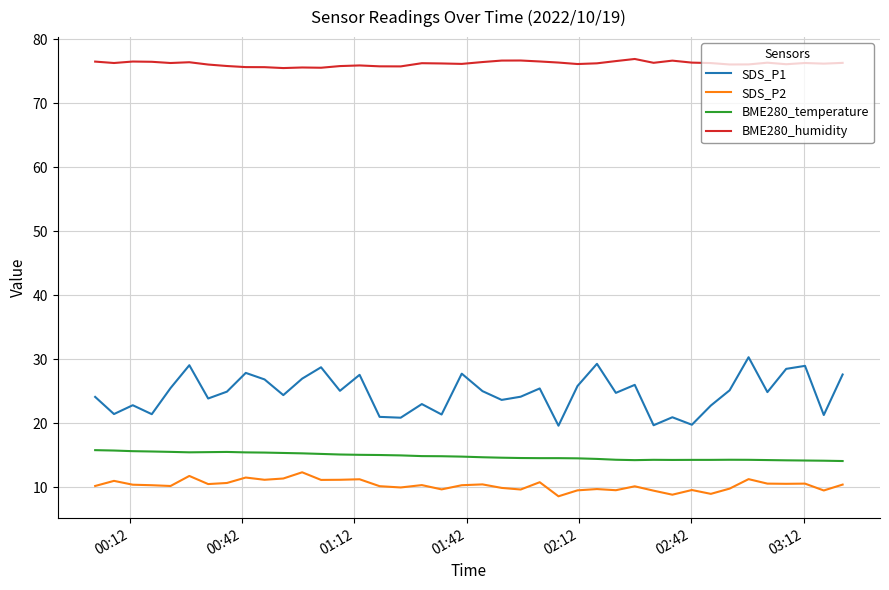

True or false: BME280_temperature and SDS_P1 cross at least once.

False